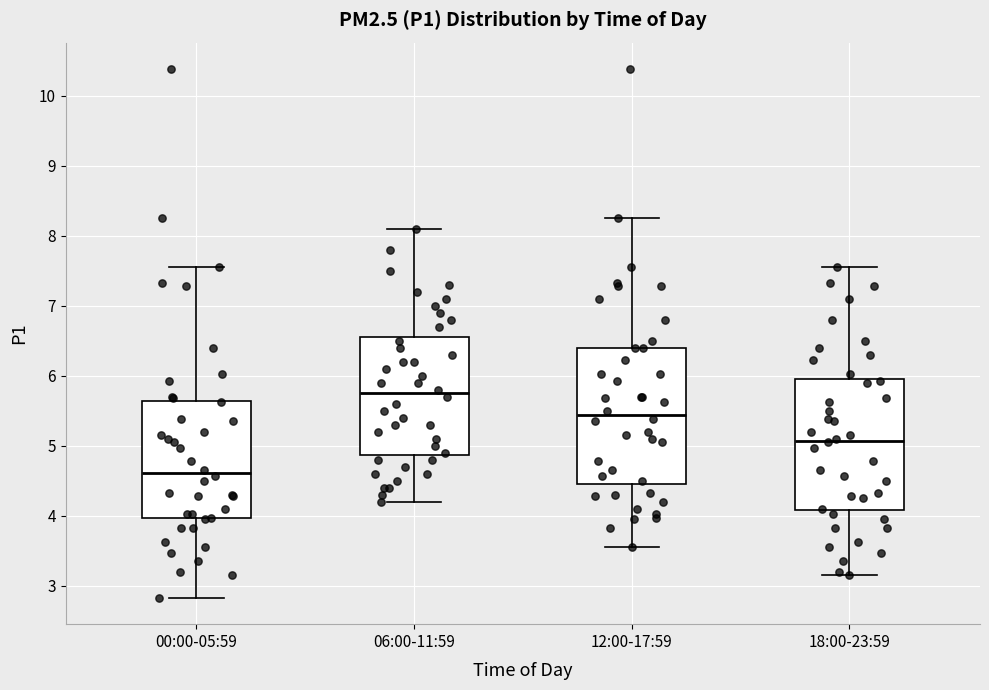

Where is the upper edge of the box for 00:00-05:59 on the y-axis? The values are not printed on the chart, so give them approximately, as read against the axis.

5.6